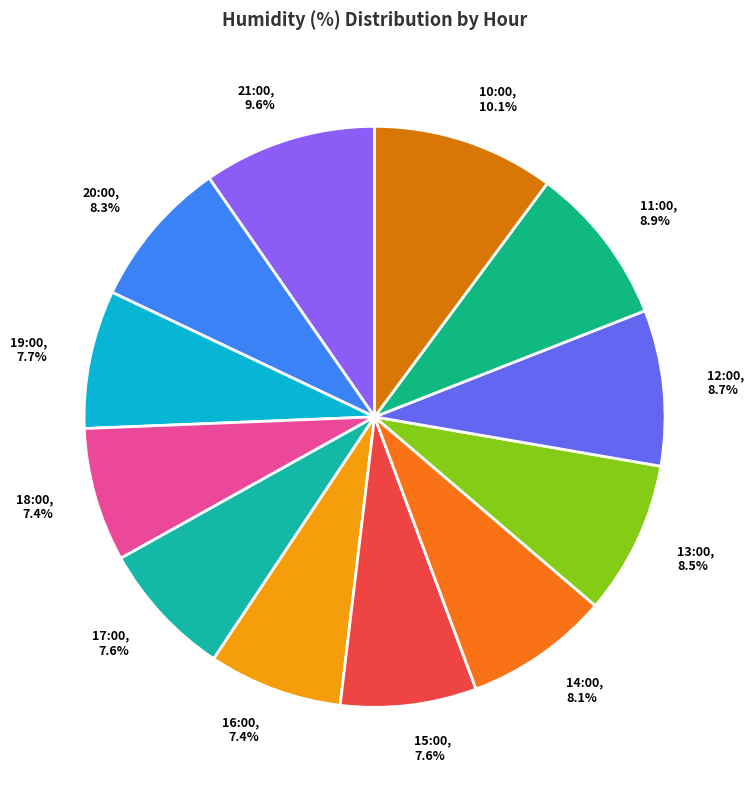

Does any single category account for the majority?

No